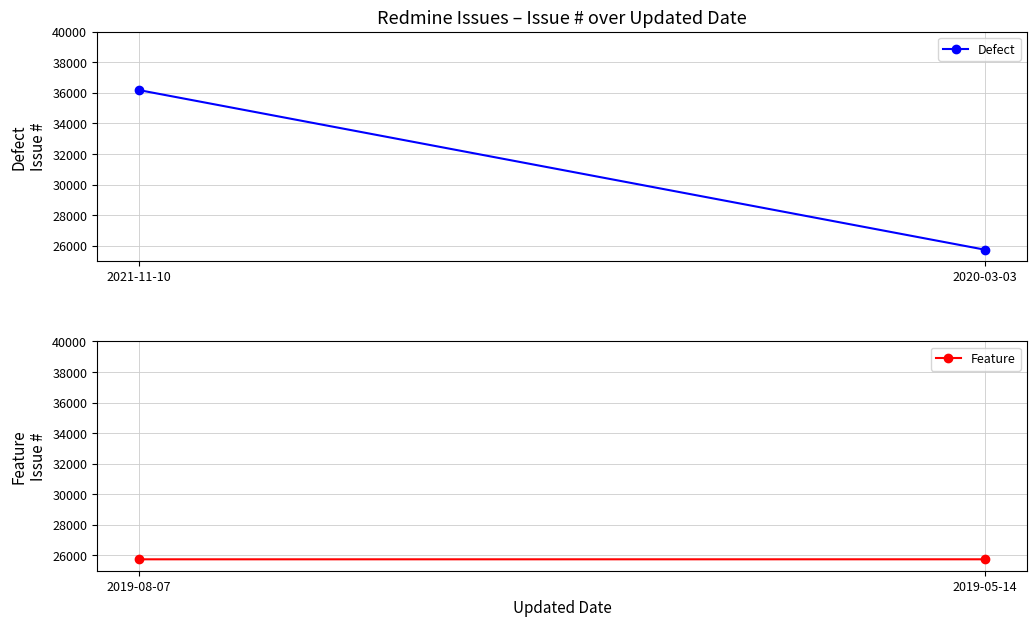

What is the difference between the maximum and minimum values in the Feature series?

1